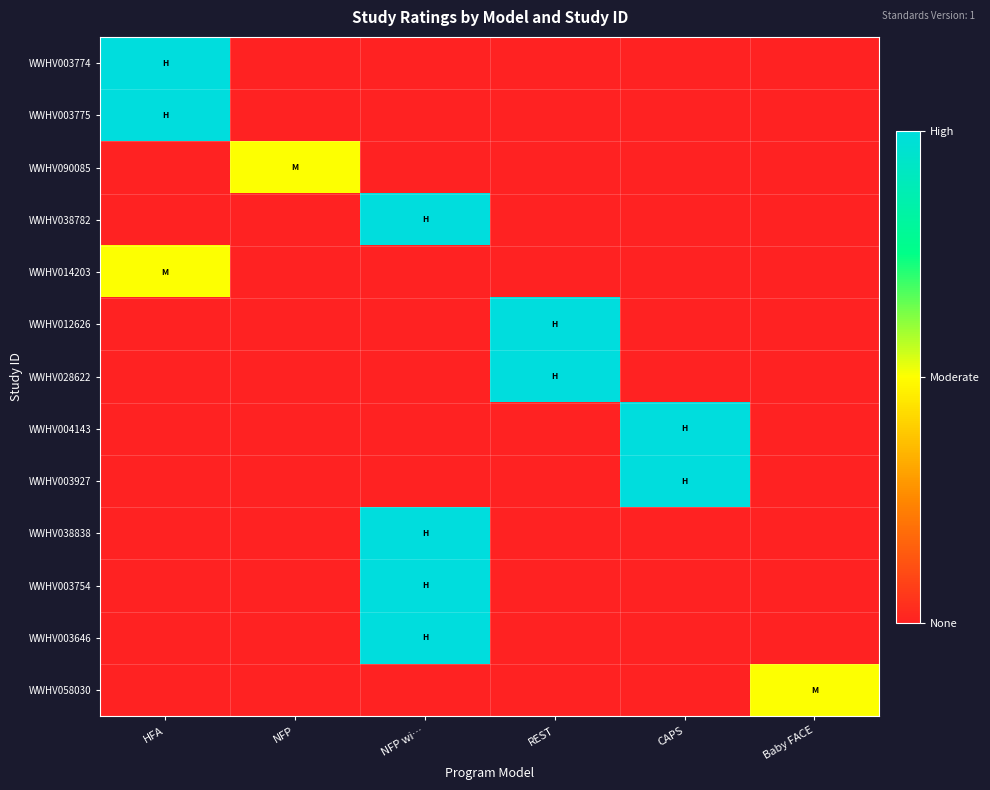

What is the spread (max minus min) of values at REST?

2